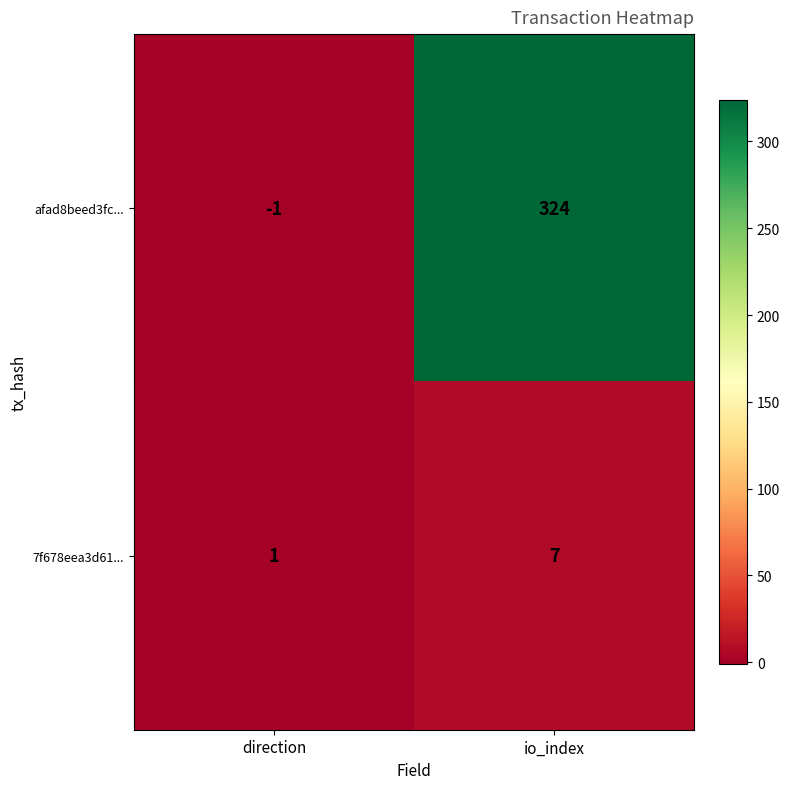

Reading right to left, transcribe all the data shown in this chart.

afad8beed3fc...: 324	-1
7f678eea3d61...: 7	1